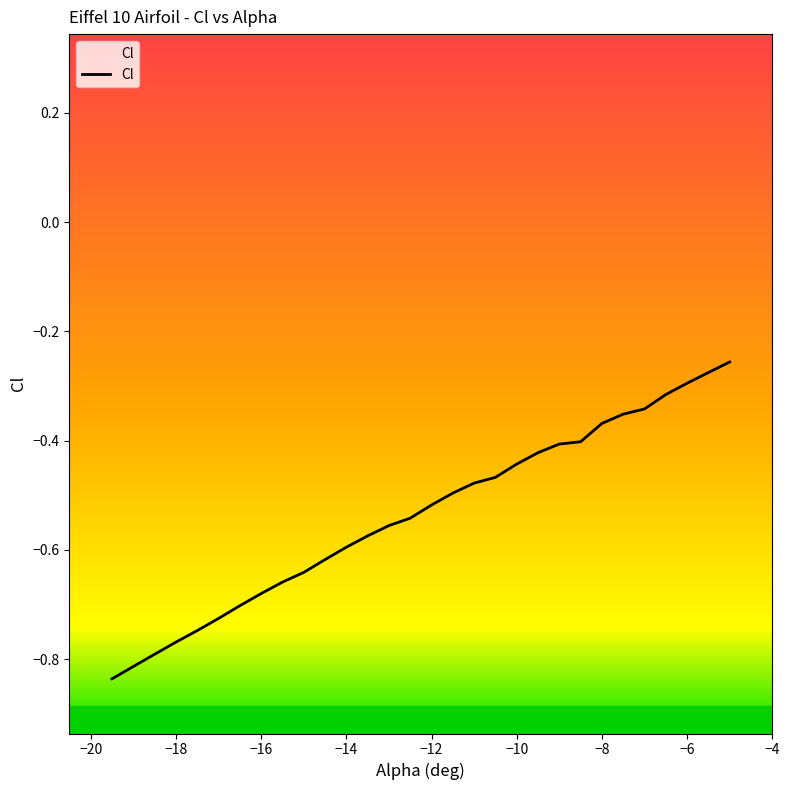

The chart shows a value of -0.2 at −6. True or false?

False